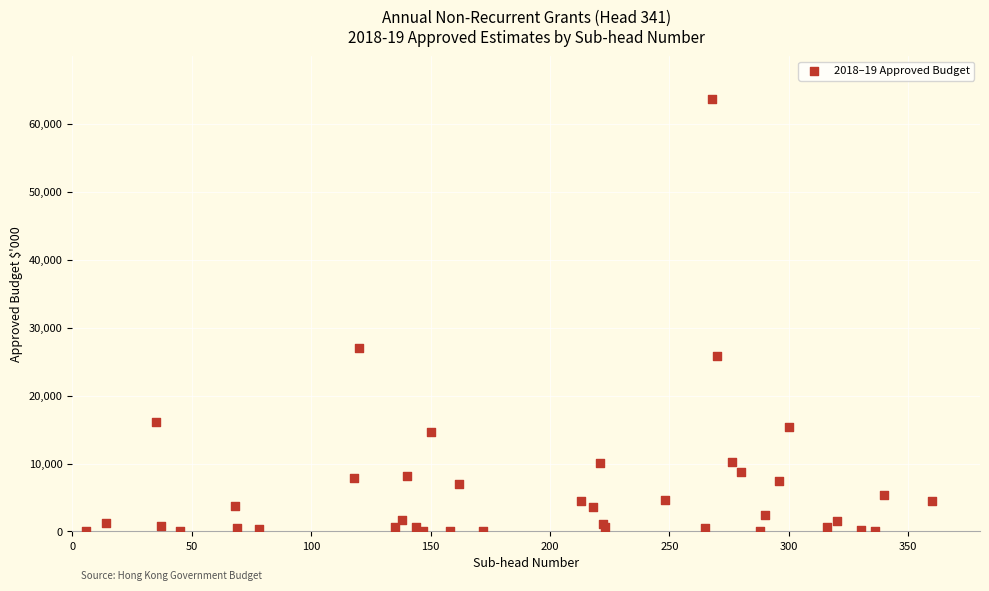

What Y value in the scatter plot is closest to 31800?

27067